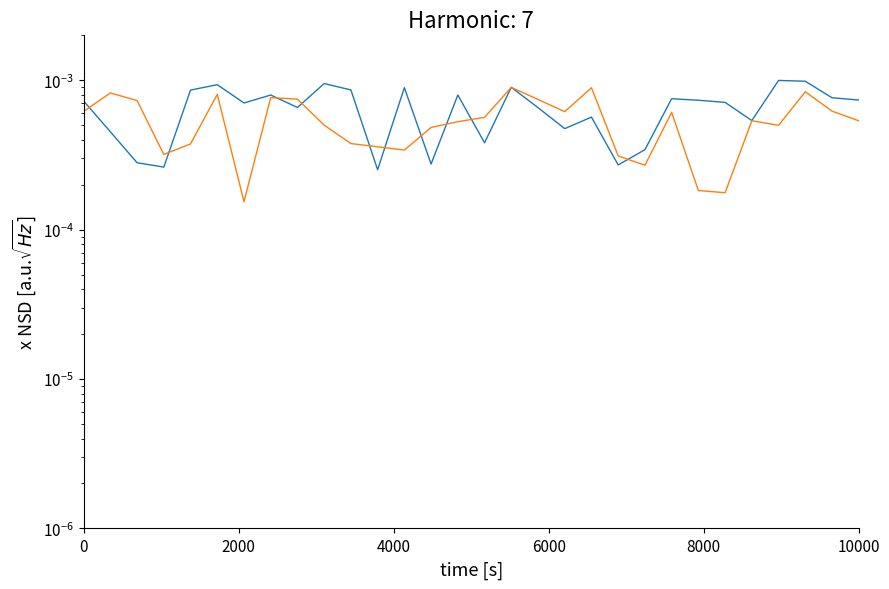

True or false: J has more than 0 interior local peaks.

True